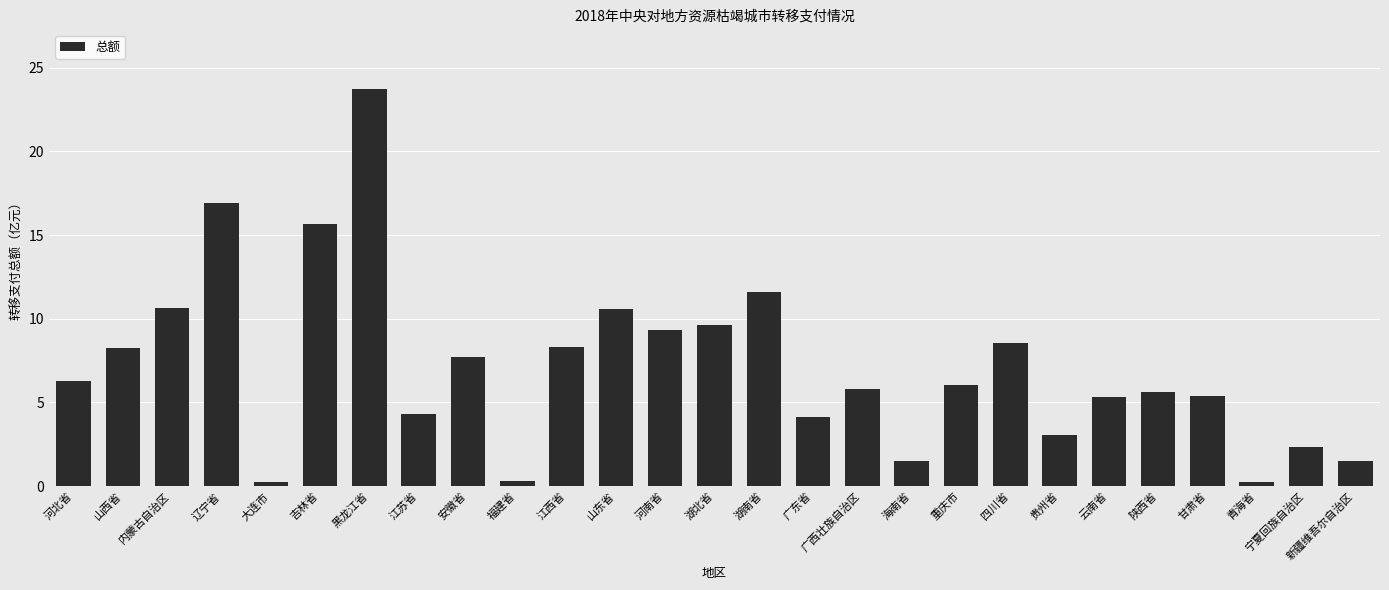

Which has a higher value, 广西壮族自治区 or 辽宁省?

辽宁省